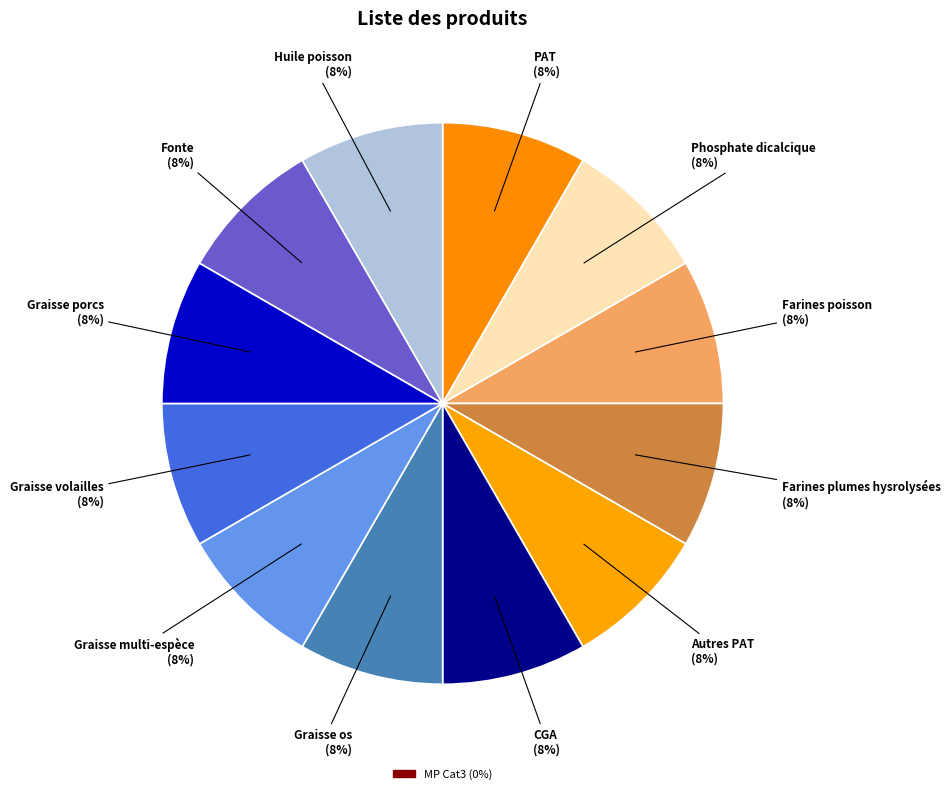

What is the smallest slice in the pie chart?

MP Cat3